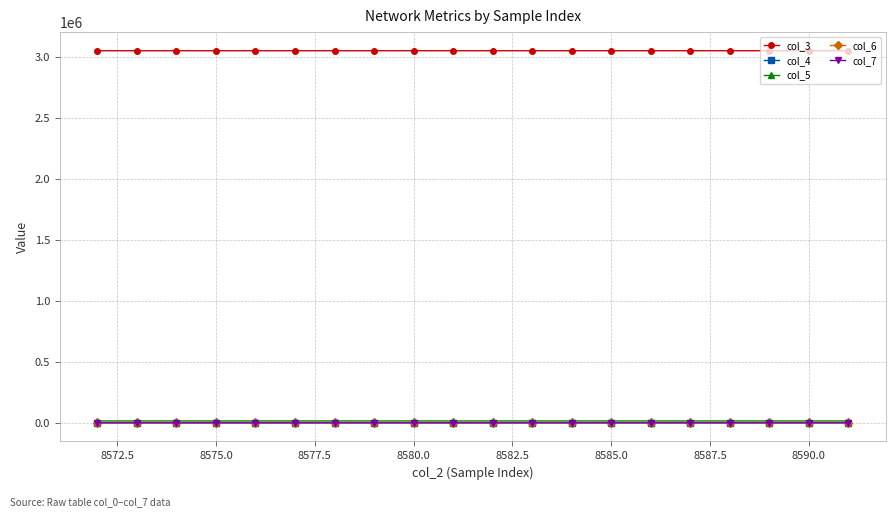

At how many categories does at least one series exceed 765344?

20